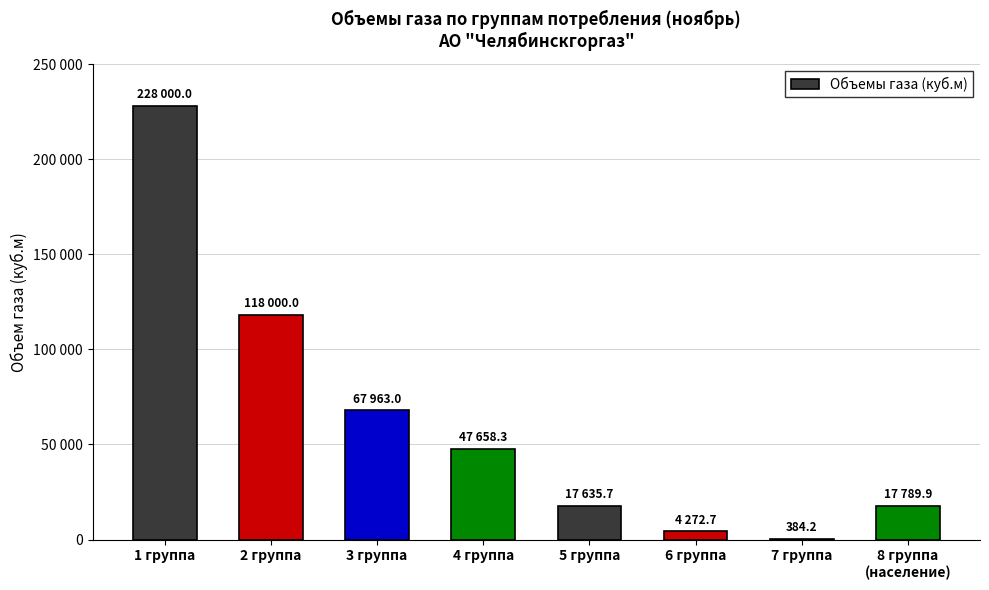

What is the value of the 2nd bar from the left?

118000.0